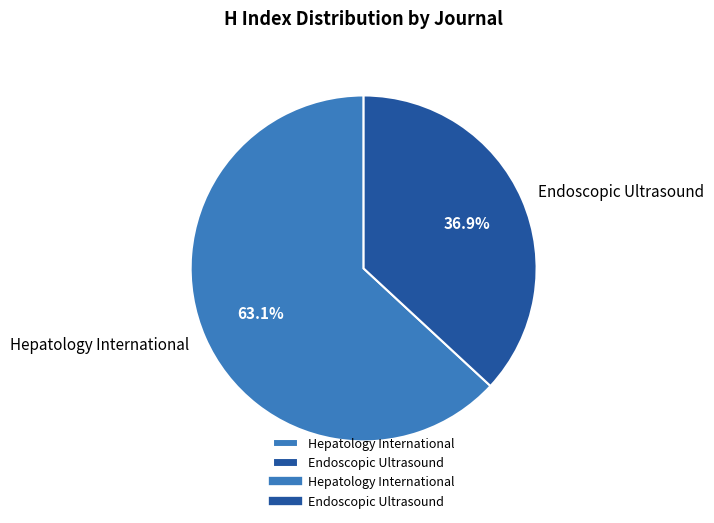

Between Endoscopic Ultrasound and Hepatology International, which is larger?

Hepatology International